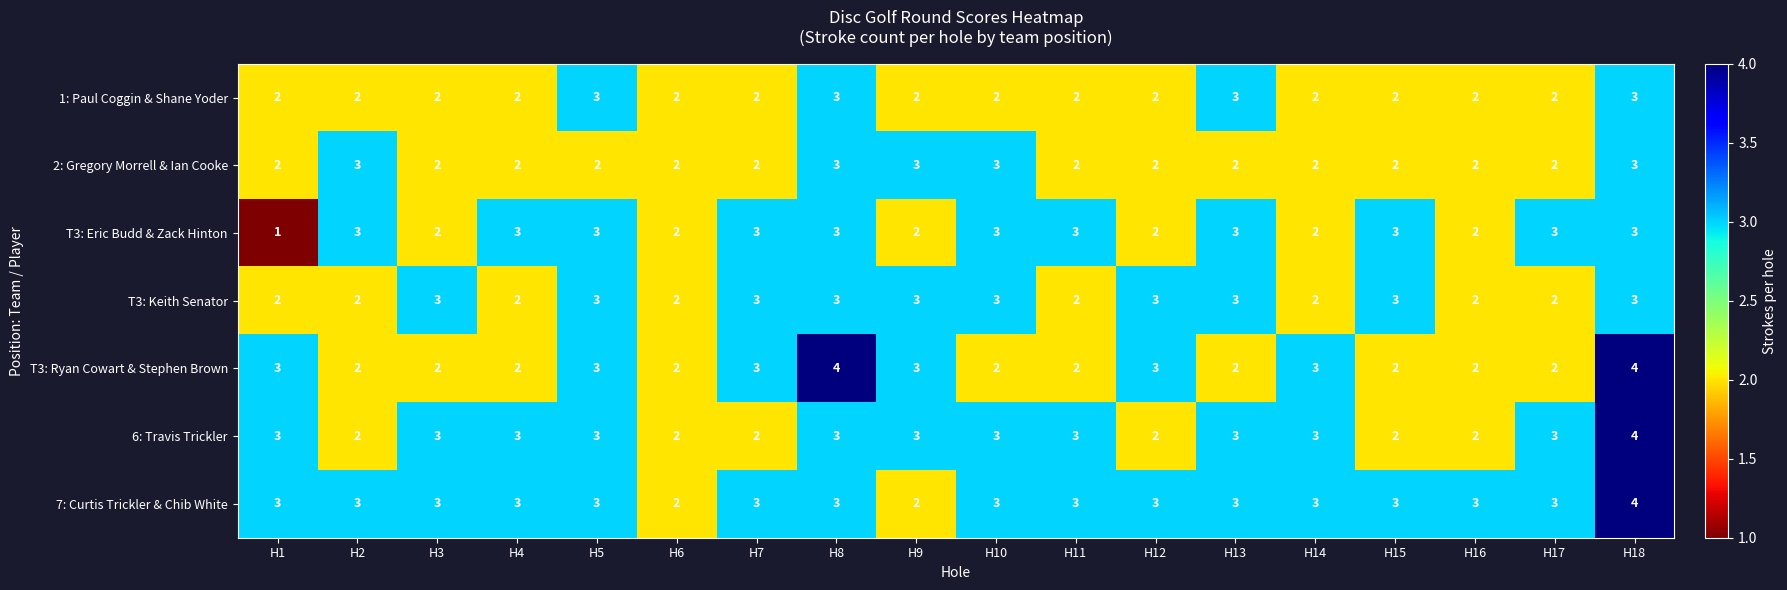

What is the sum of the 2: Gregory Morrell & Ian Cooke values at H4 and H17?

4